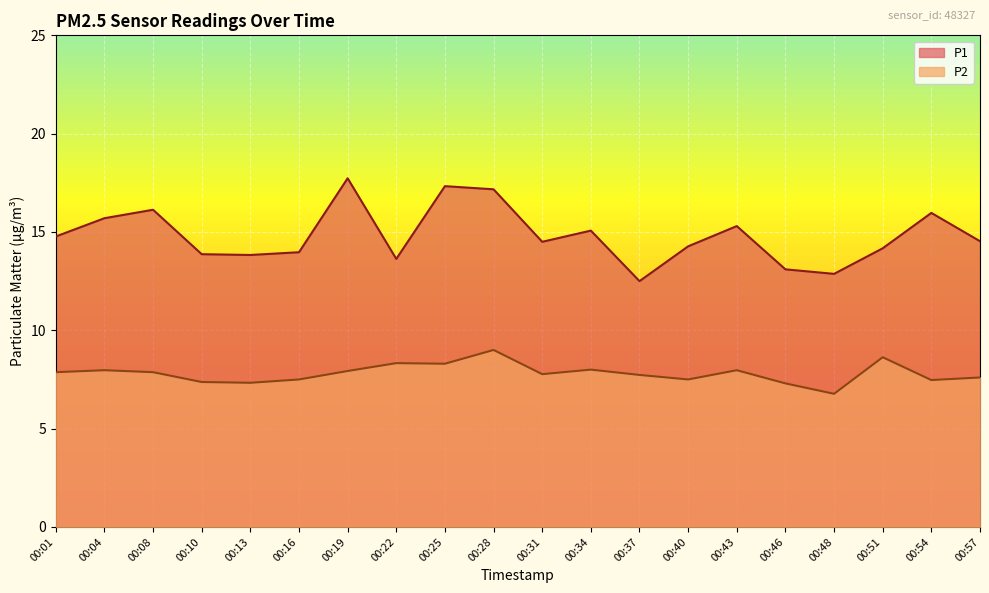

True or false: P1 and P2 cross at least once.

False